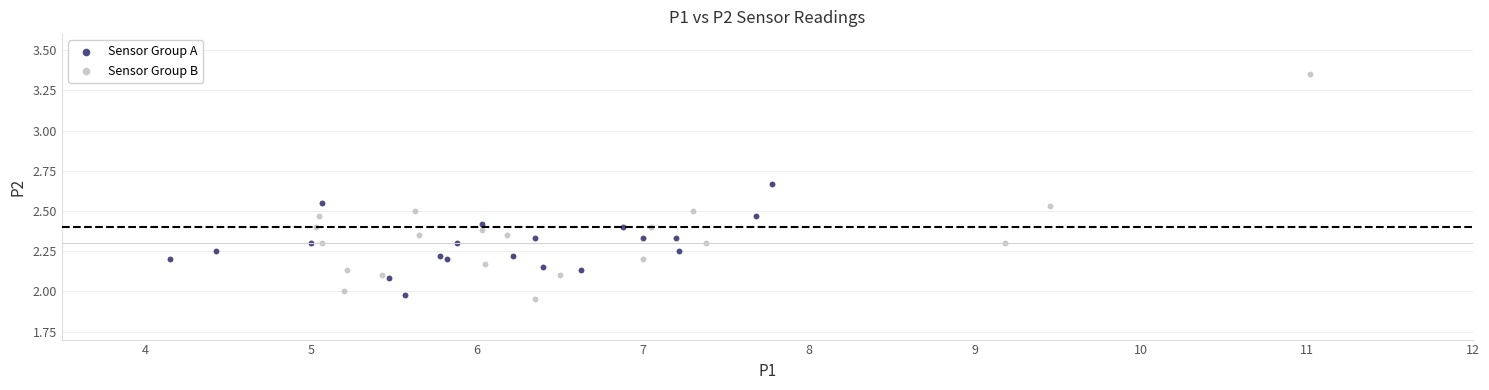

Which series reaches the maximum Y coordinate?

Sensor Group B